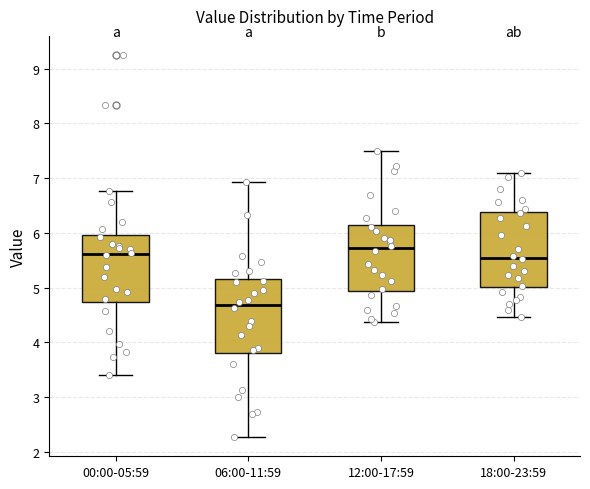

Where is the upper edge of the box for 06:00-11:59 on the y-axis? The values are not printed on the chart, so give them approximately, as read against the axis.

5.2